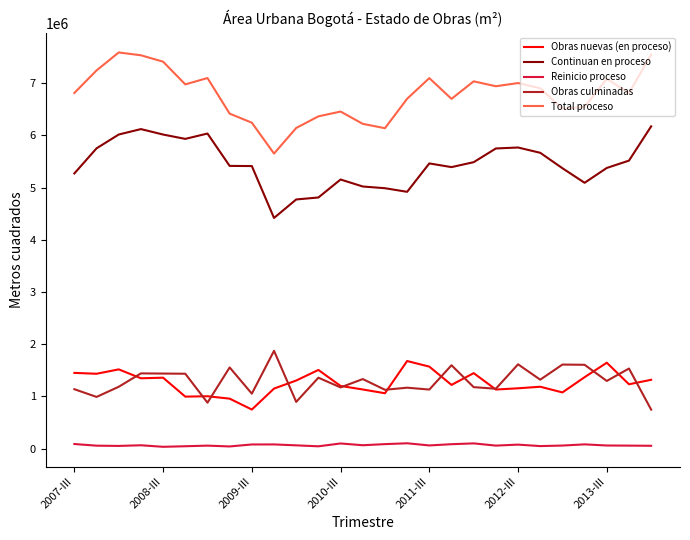

Which series has the widest spread of values?

Total proceso